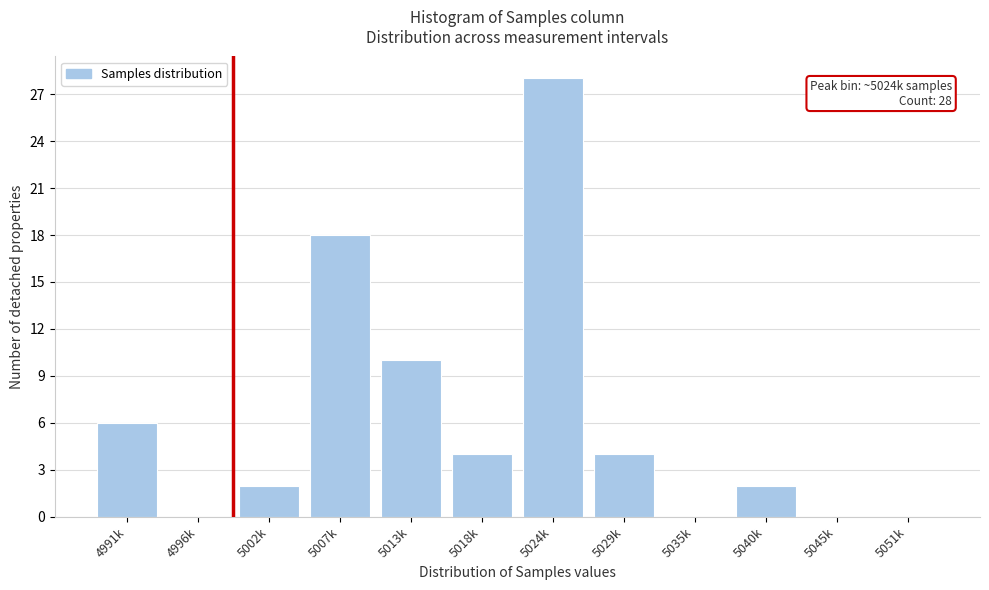

Reading right to left, what are all the values shown in this chart?

5051k=0	5045k=0	5040k=2	5035k=0	5029k=4	5024k=28	5018k=4	5013k=10	5007k=18	5002k=2	4996k=0	4991k=6